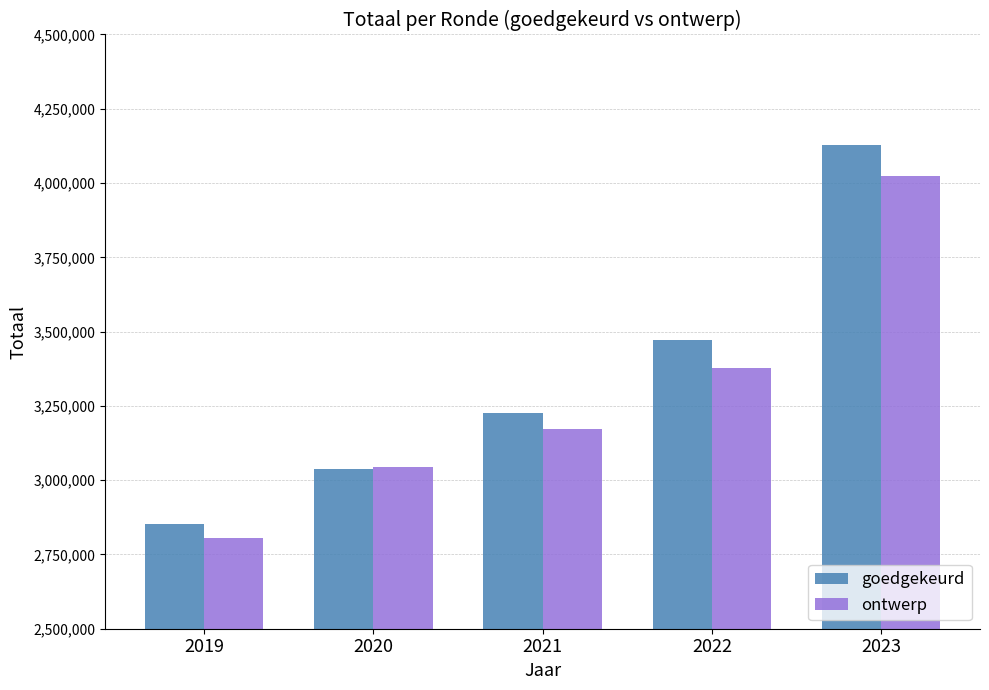

What is the difference between the highest and lowest values at 2021?

51782